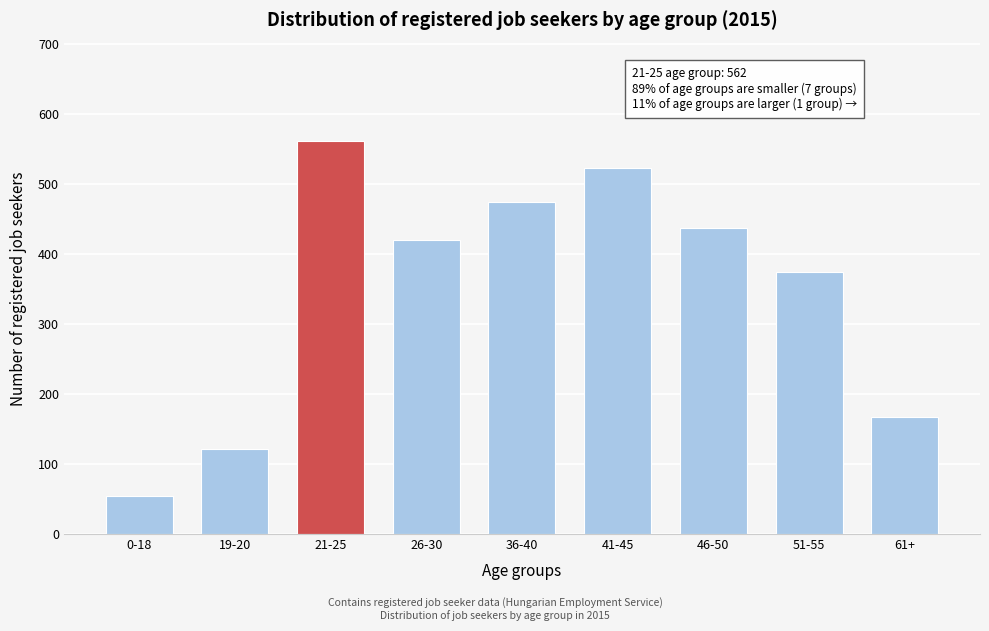

Reading left to right, list all the values displayed in this chart.

0-18=55	19-20=122	21-25=562	26-30=420	36-40=475	41-45=523	46-50=438	51-55=374	61+=167